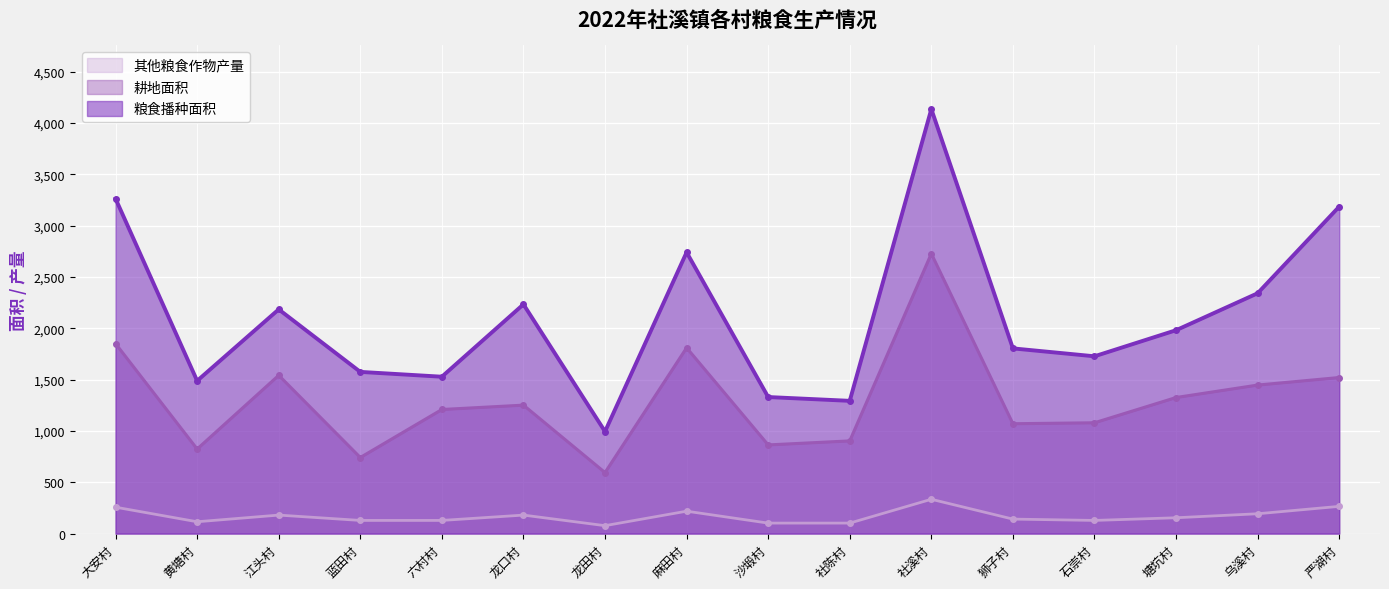

How many data points in 粮食播种面积 are less than 1981?

8